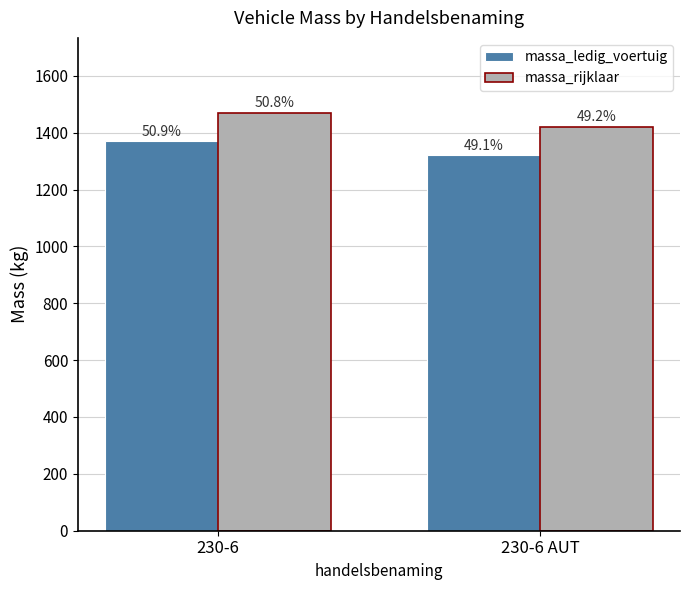

True or false: massa_ledig_voertuig has a value of 1369 at 230-6.

True